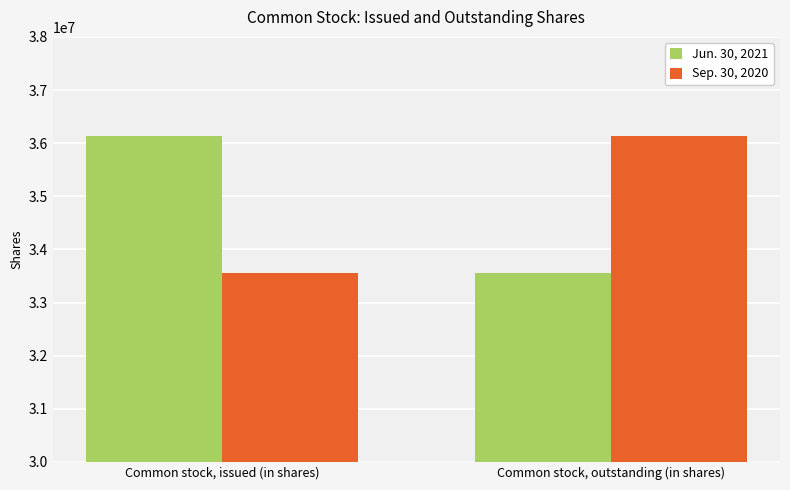

What is the maximum value shown in the chart?

36142093